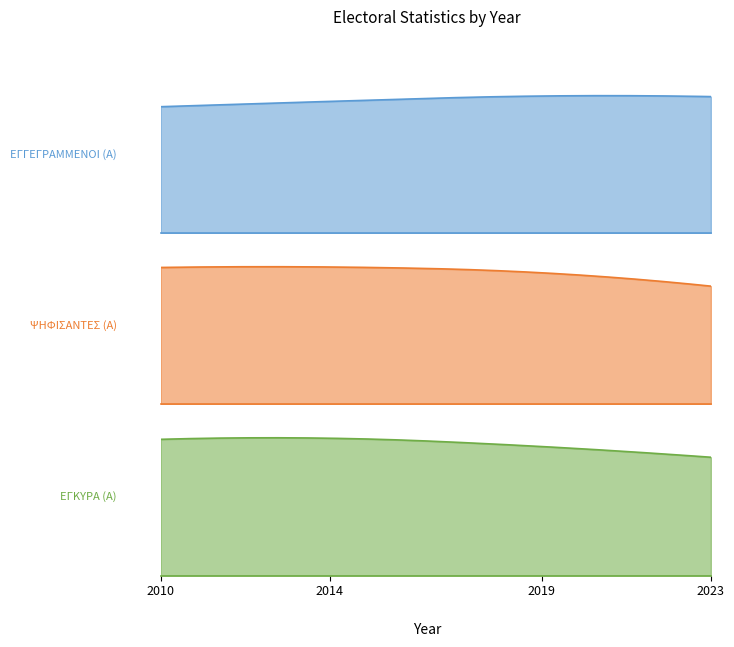

Reading left to right, extract all data points from this chart.

ΕΓΓΕΓΡΑΜΜΕΝΟΙ (Α): 17778	18524	19277	19195
ΨΗΦΙΣΑΝΤΕΣ (Α): 13587	13633	13059	11733
ΕΓΚΥΡΑ (Α): 13084	13188	12391	11362